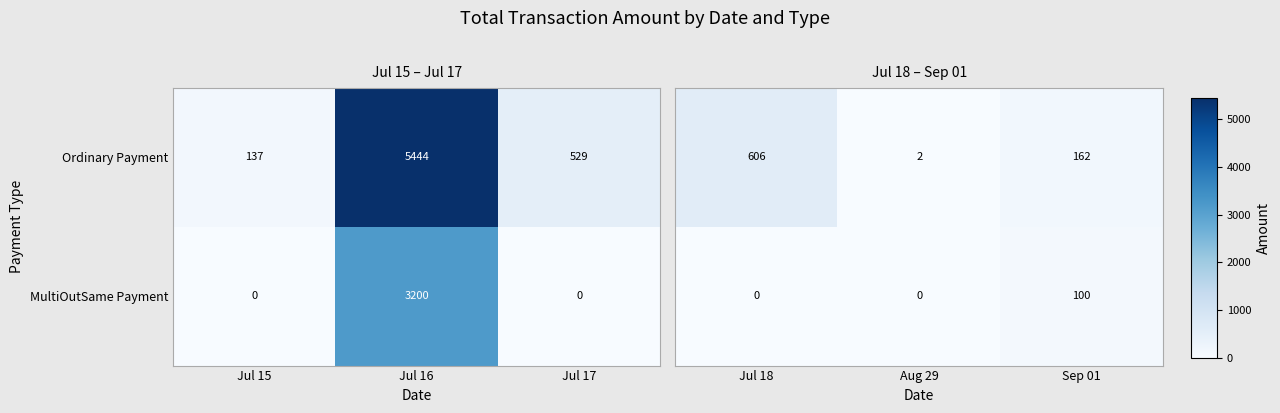

How many data points in Ordinary Payment are less than 529?

1